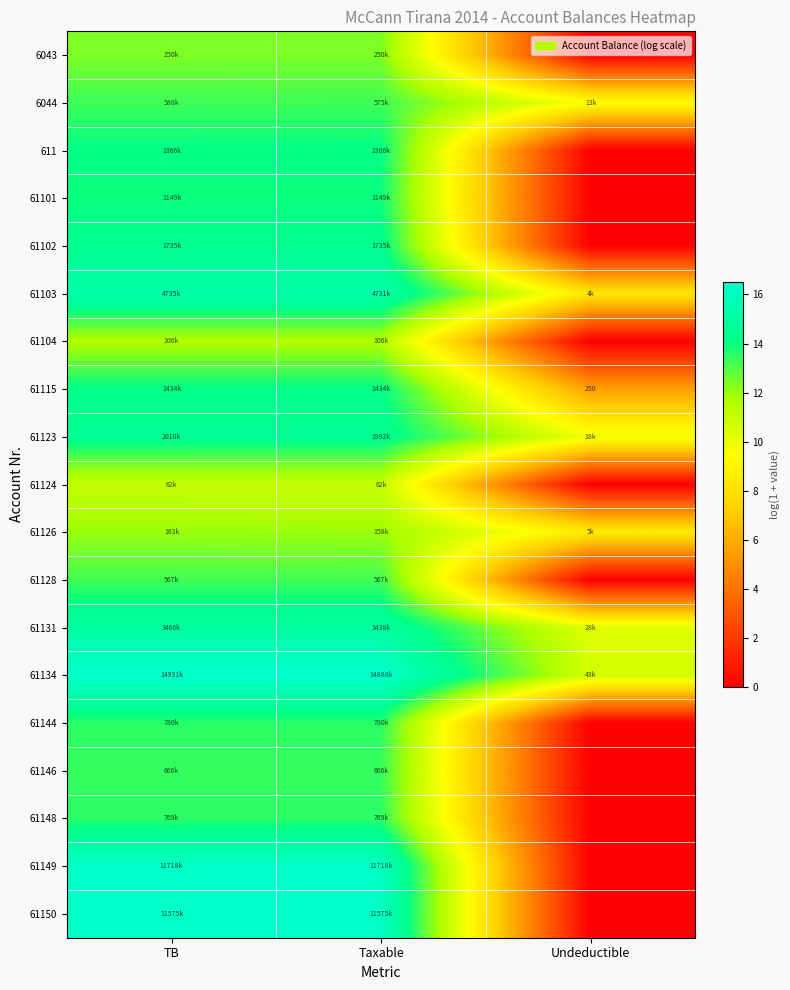

Is the value of 61128 at Undeductible greater than the value of 61104 at TB?

No